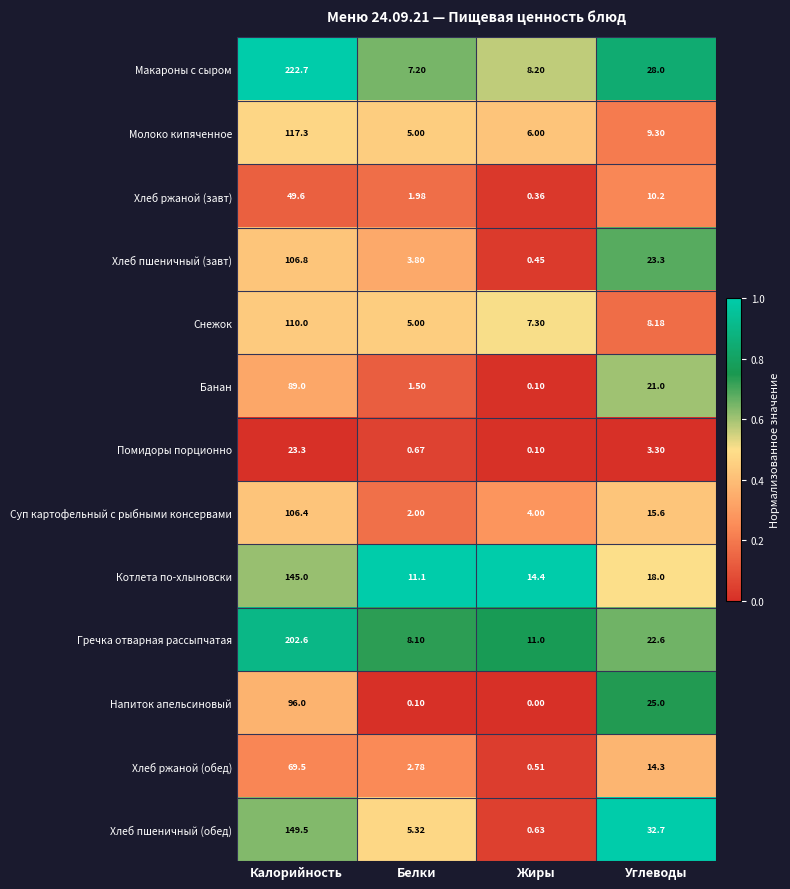

What is the spread (max minus min) of values at Белки?

11.0